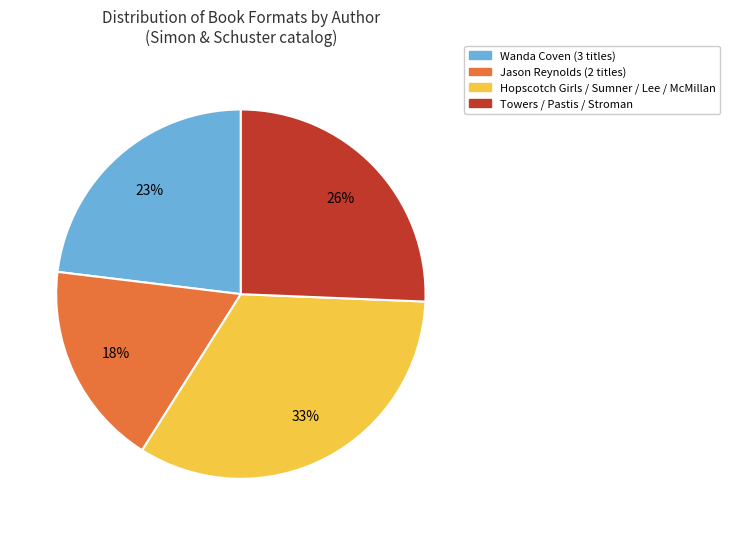

Does any single category account for the majority?

No